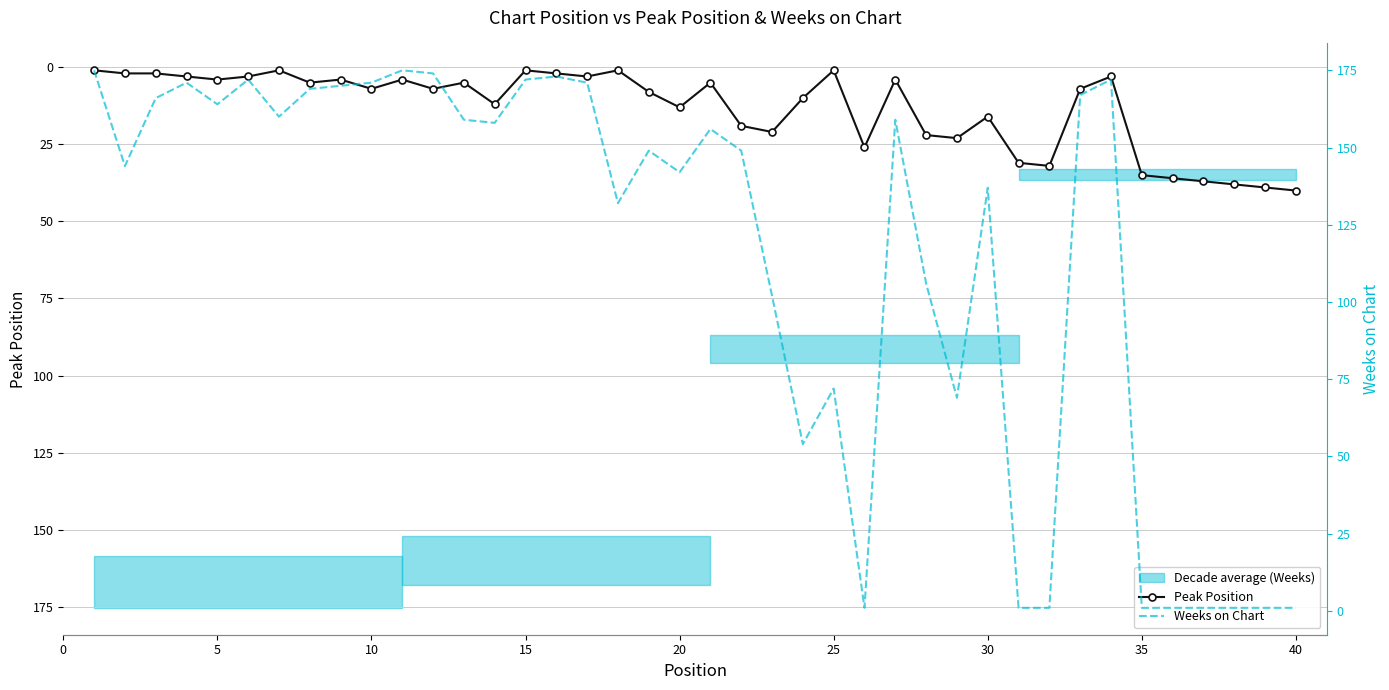

How many intersections are there between Peak Position and Weeks on Chart?

5